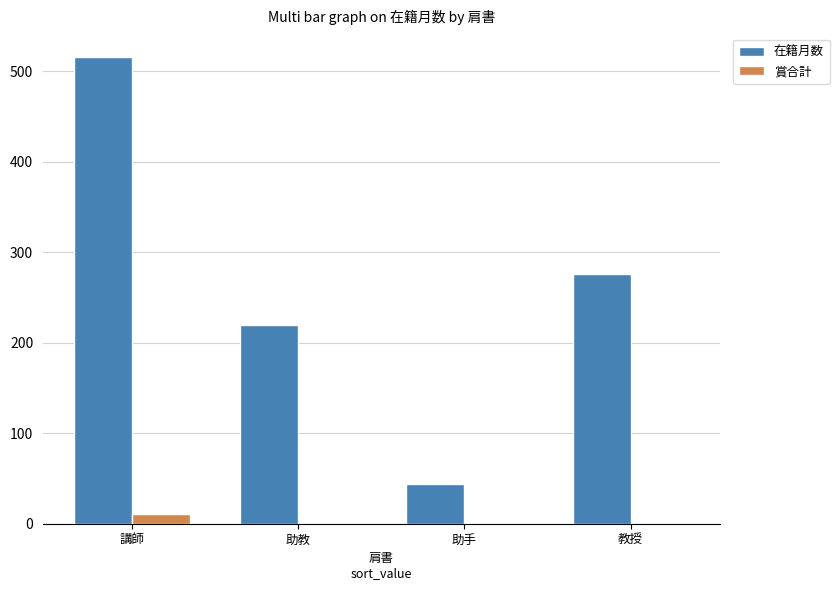

Is it true that 賞合計 equals 0 at 助手?

True